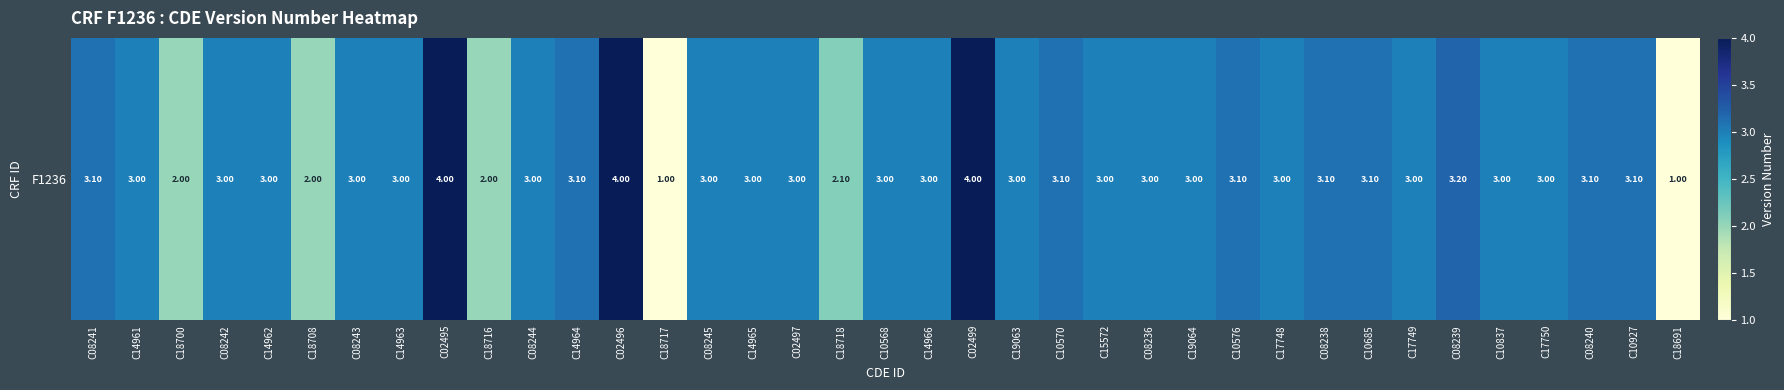

What is the change in value from C14961 to C18700?

-1.0